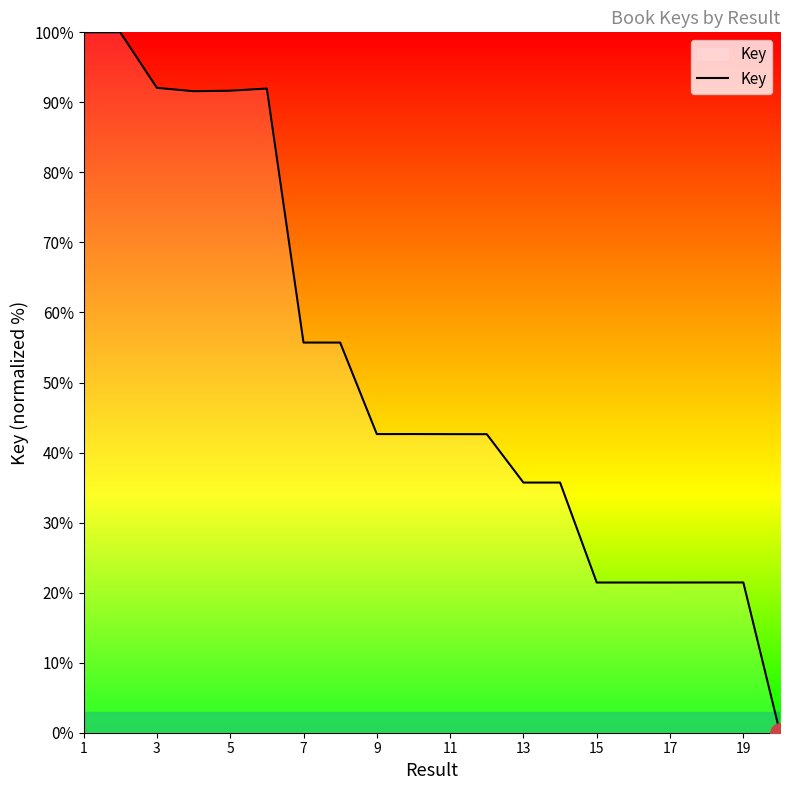

What is the difference between the maximum and minimum values?

100.0